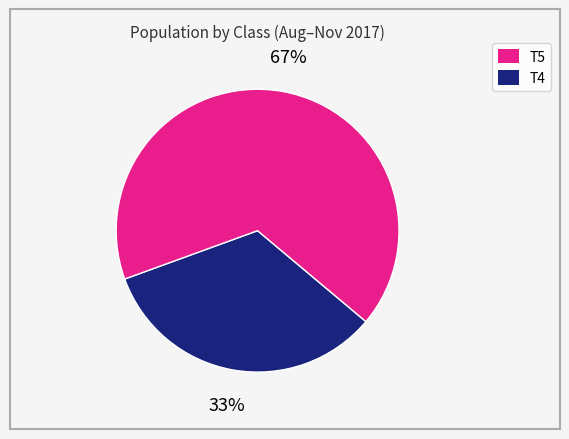

Is there a majority slice in this chart?

Yes